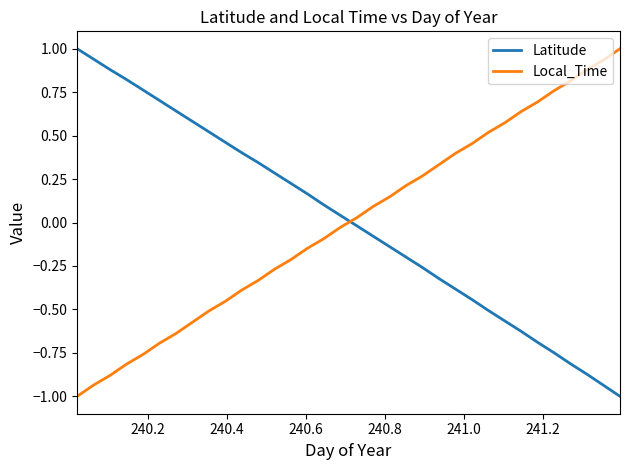

After their last crossing, which series has the higher values: Latitude or Local_Time?

Local_Time